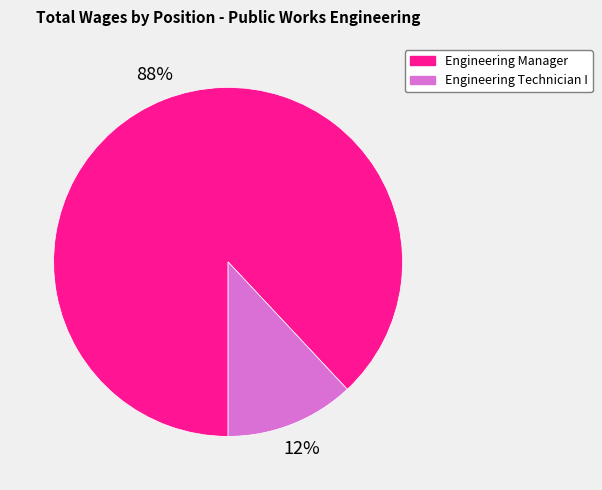

Is it true that Engineering Manager is 88% of the pie?

True